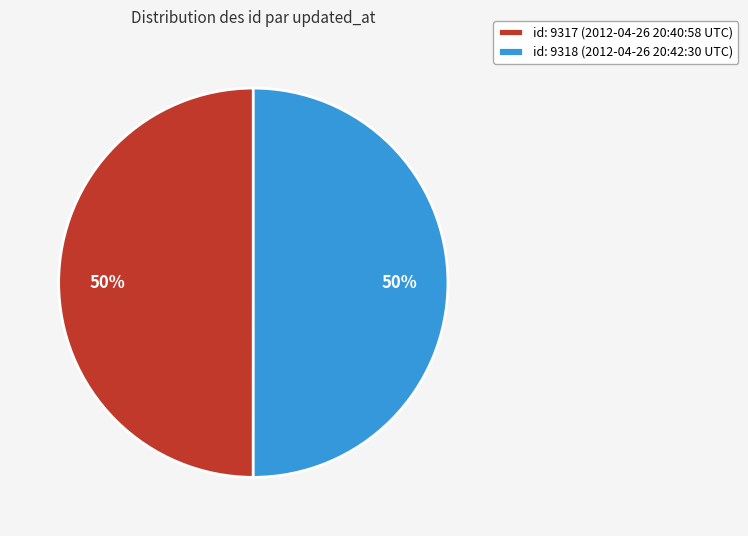

To the nearest percent, what percentage of the pie is id: 9317 (2012-04-26 20:40:58 UTC)?

50%